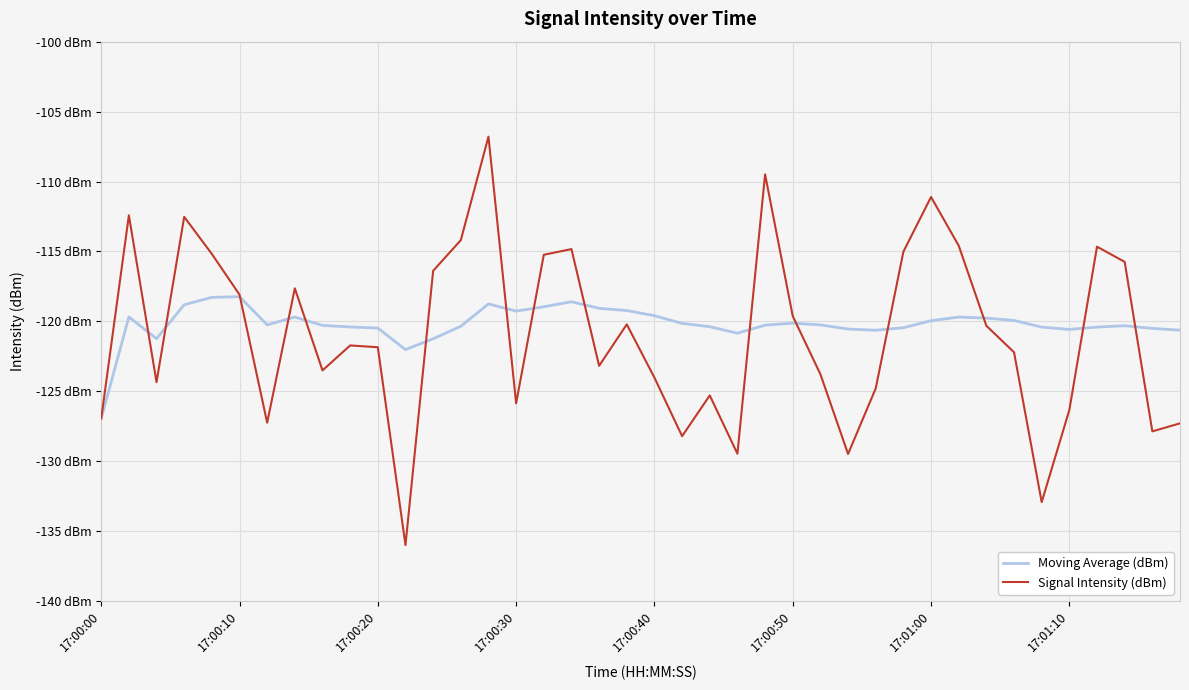

Is this an area chart (filled region under the line)?

No